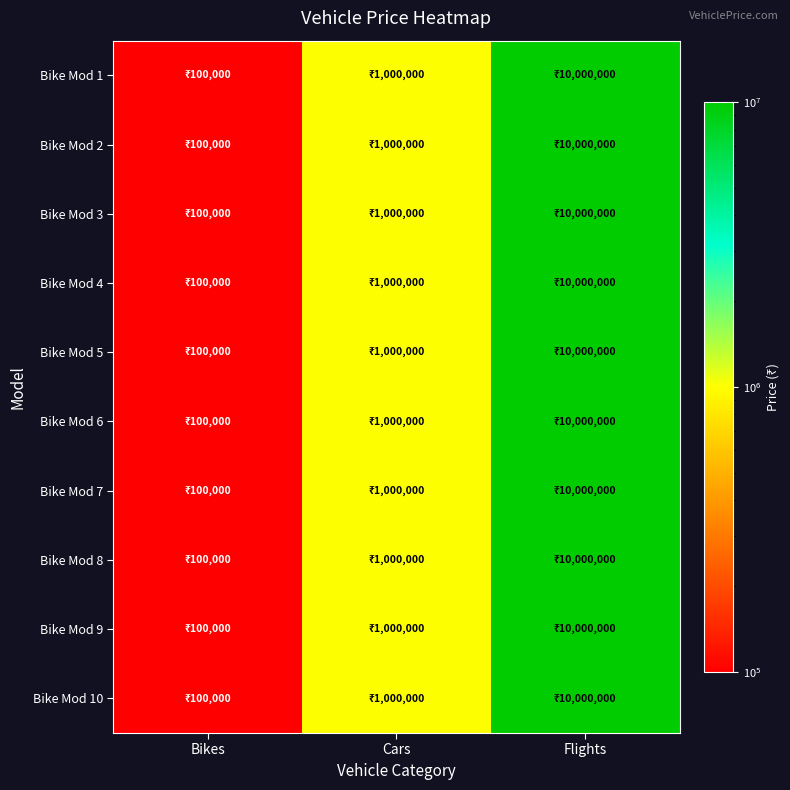

Which series has the widest spread of values?

Bike Mod 1